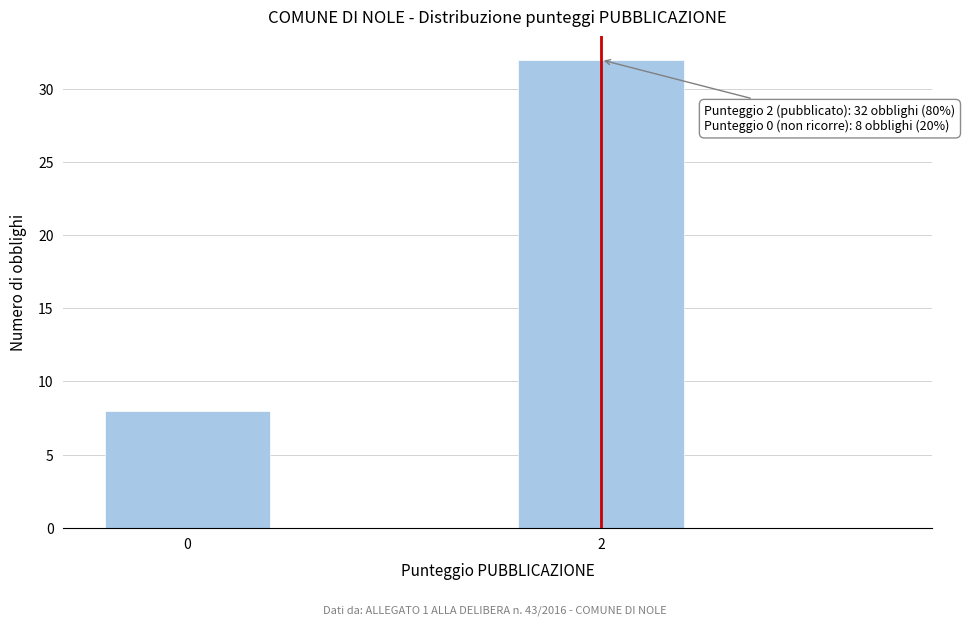

Reading right to left, transcribe all the data shown in this chart.

32	8